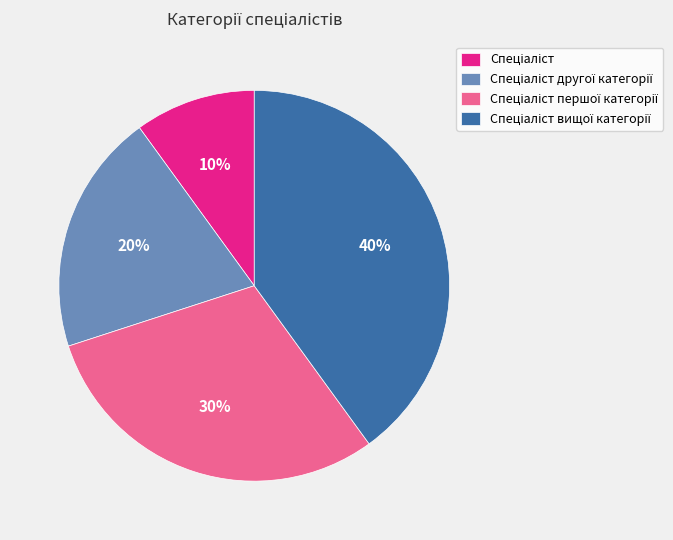

How many segments does this pie chart have?

4